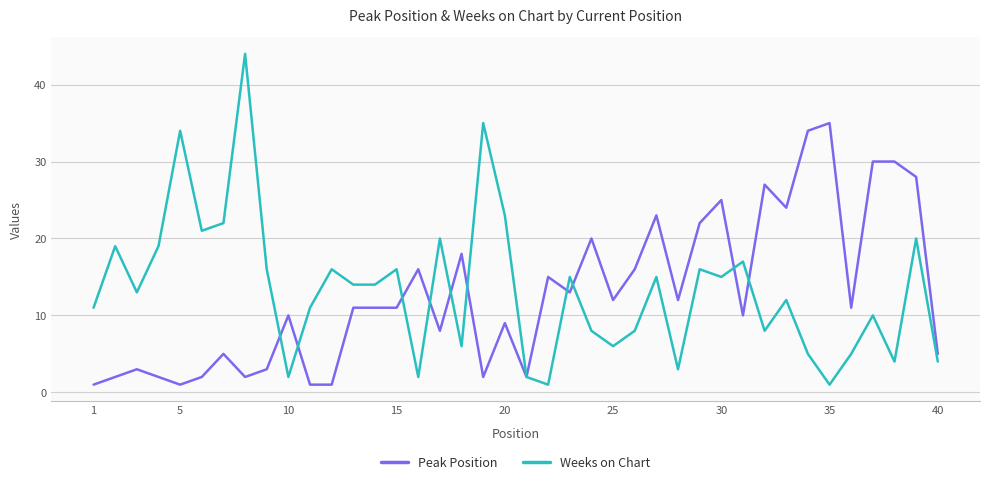

Which series has the largest range (max minus min)?

Weeks on Chart